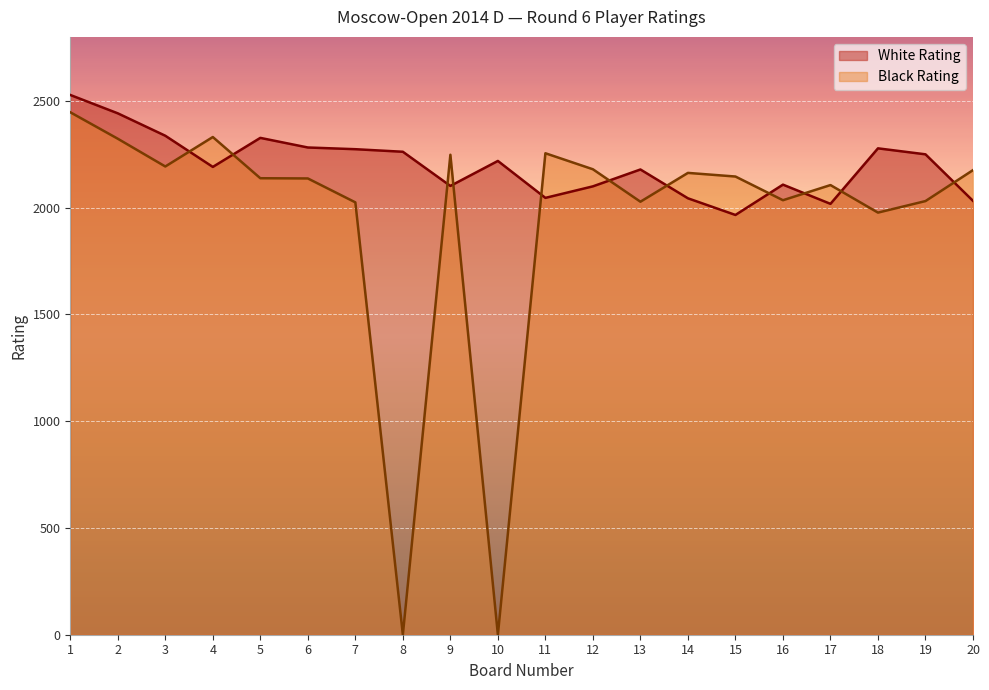

True or false: Black Rating has more than 1 interior local peaks.

True